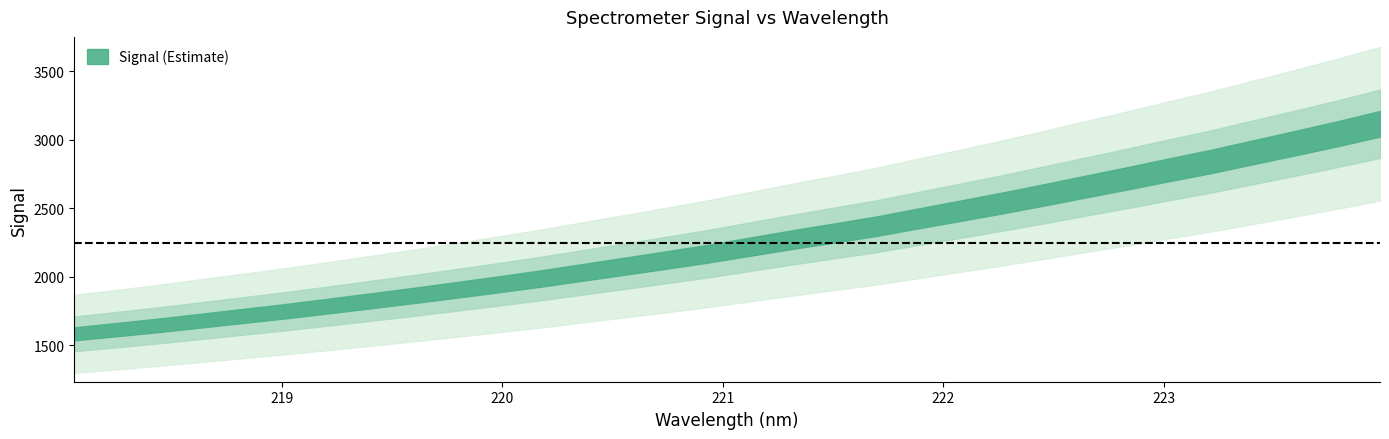

What is the maximum value shown in the chart?

3117.0